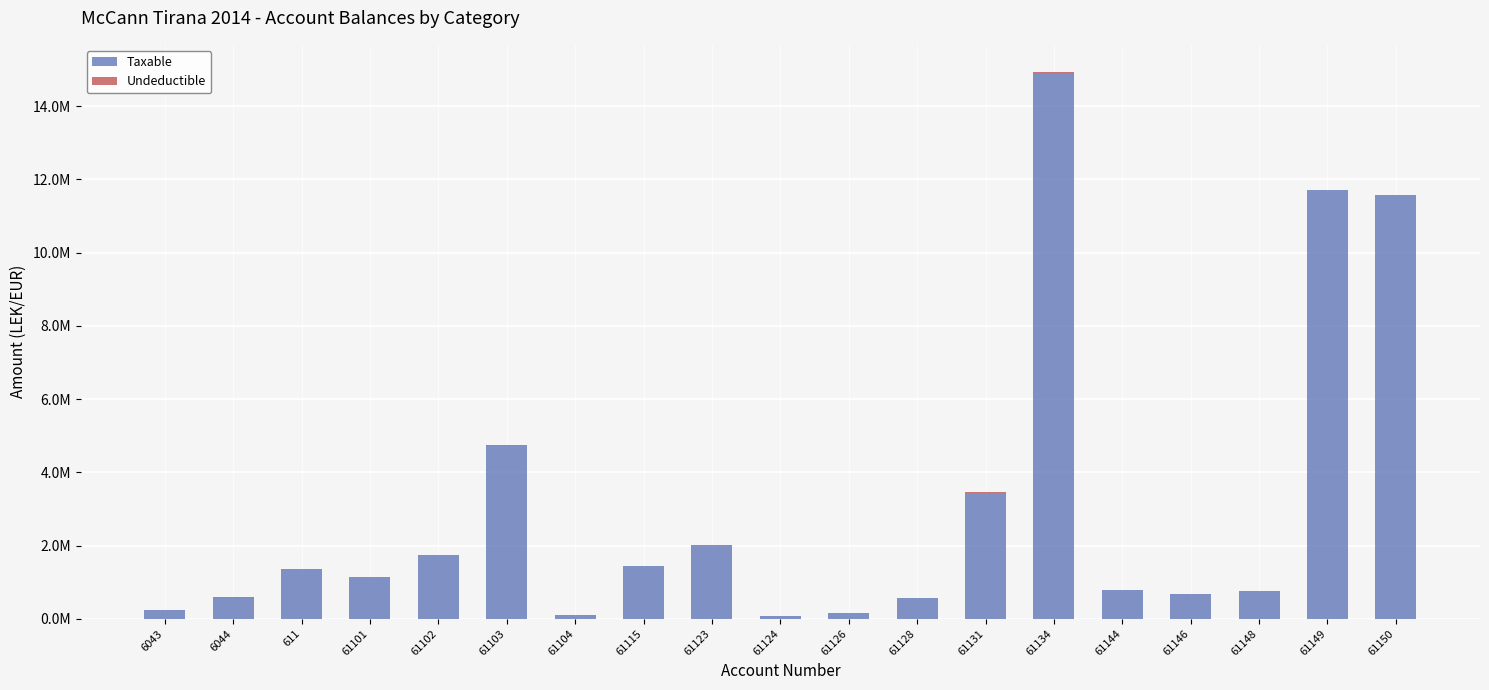

Between 61150 and 61103, which is larger?

61150